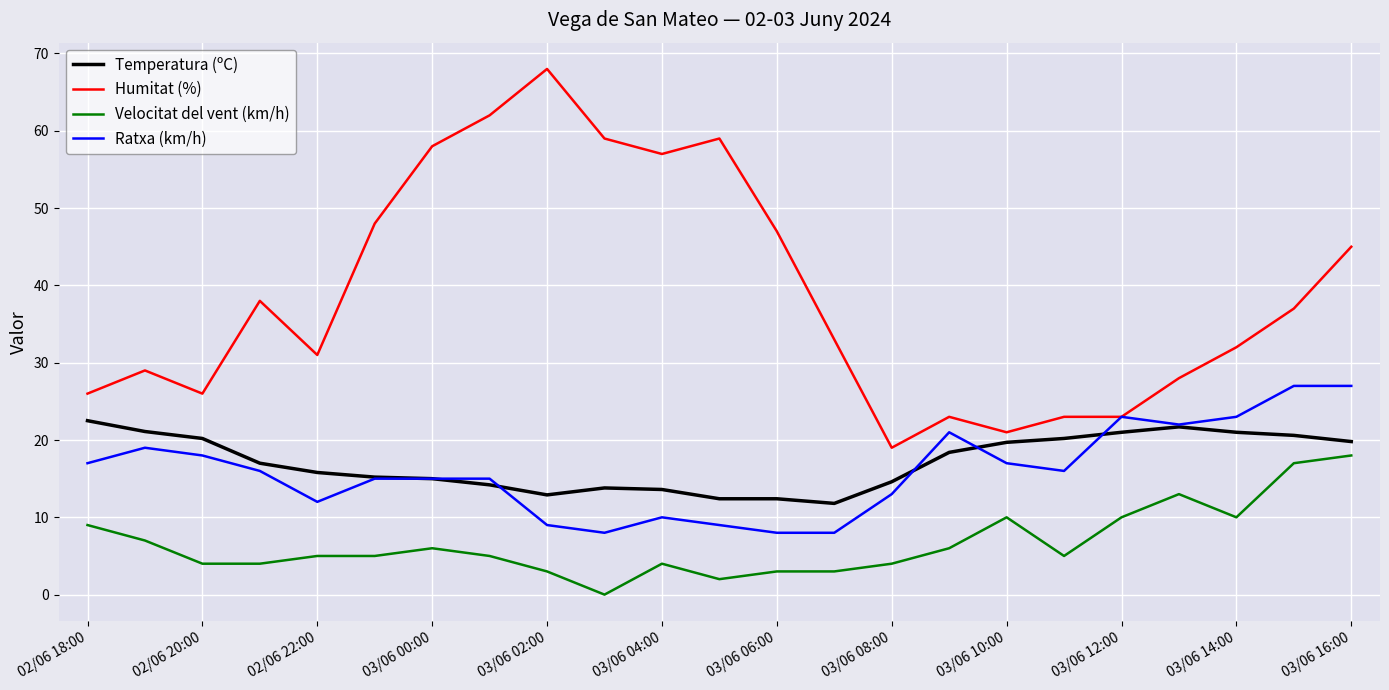

True or false: Velocitat del vent (km/h) and Ratxa (km/h) intersect in this chart.

False